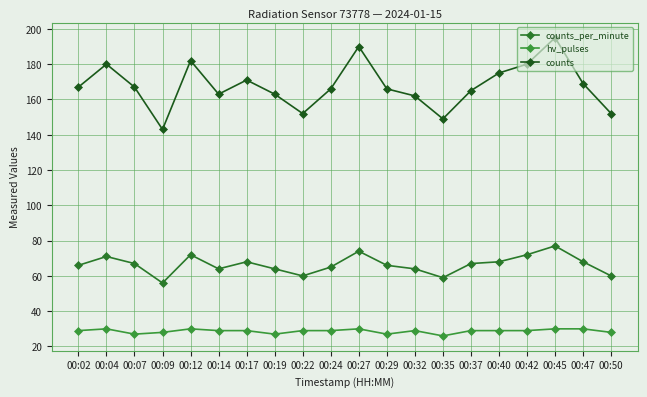

At which category is the sum across all series the highest?

00:45